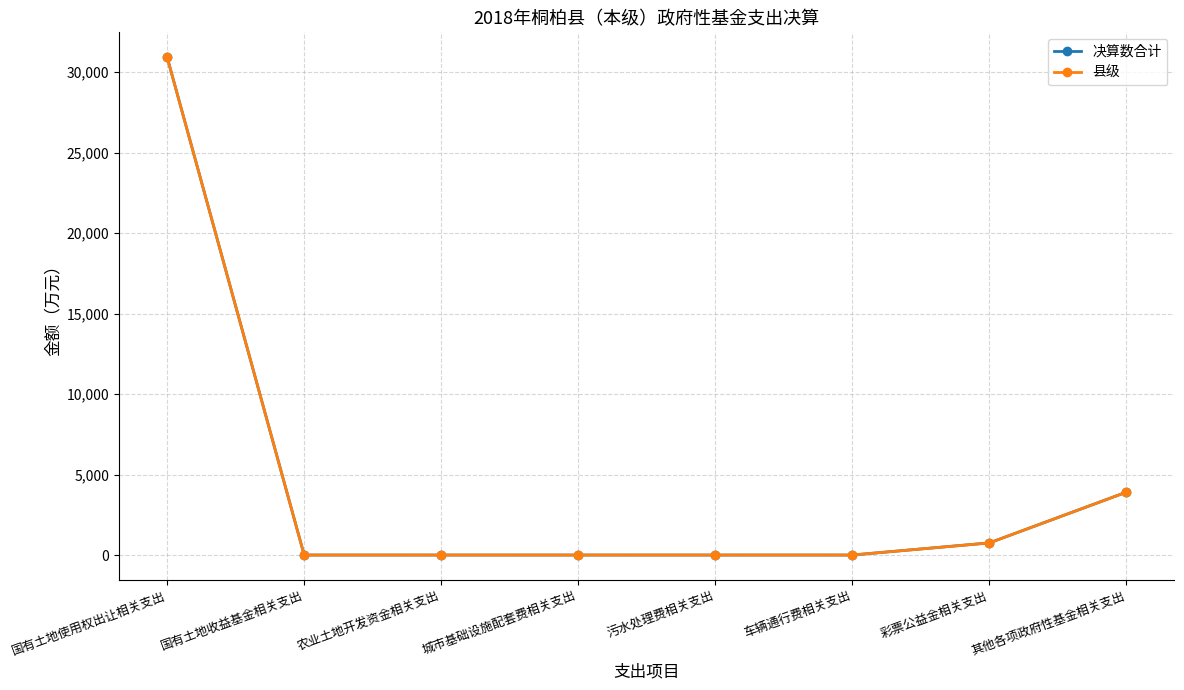

True or false: 决算数合计 and 县级 intersect in this chart.

False